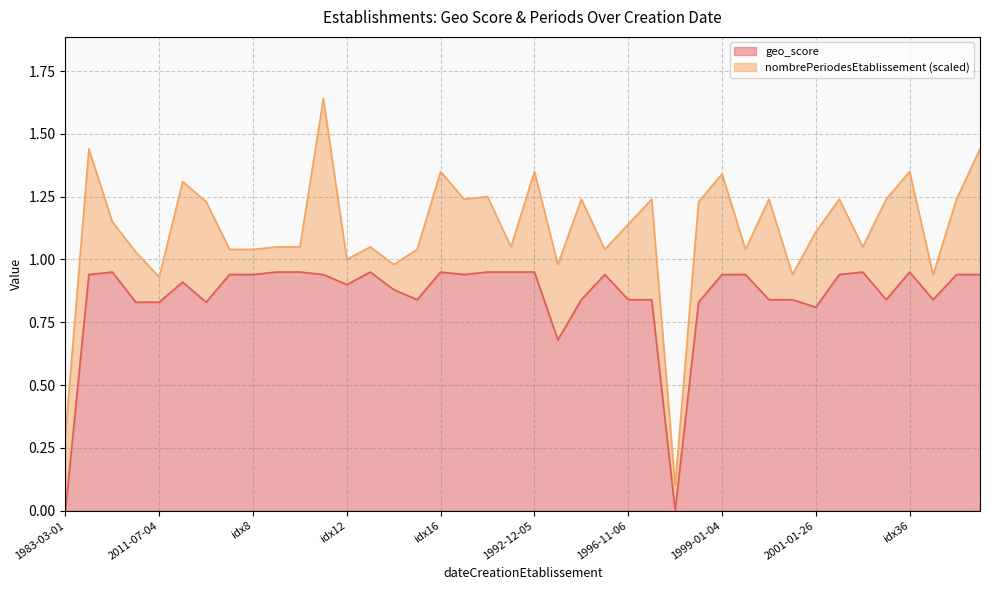

The value at 2001-01-26 is 0.3. True or false?

False